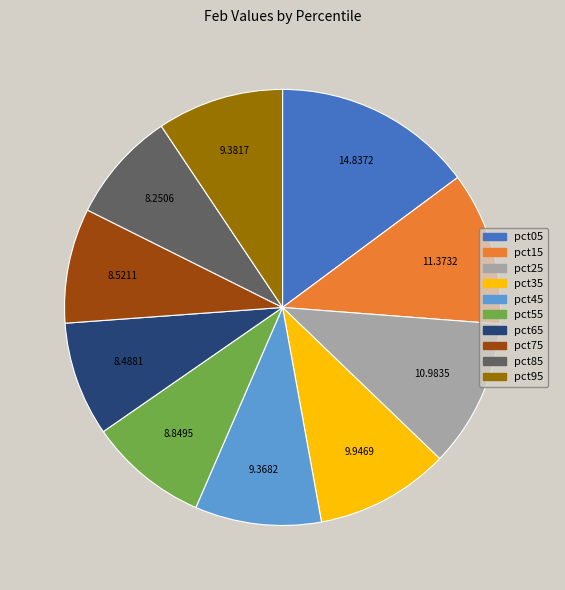

Approximately how many times larger is the value at pct65 compared to pct75?

1.0